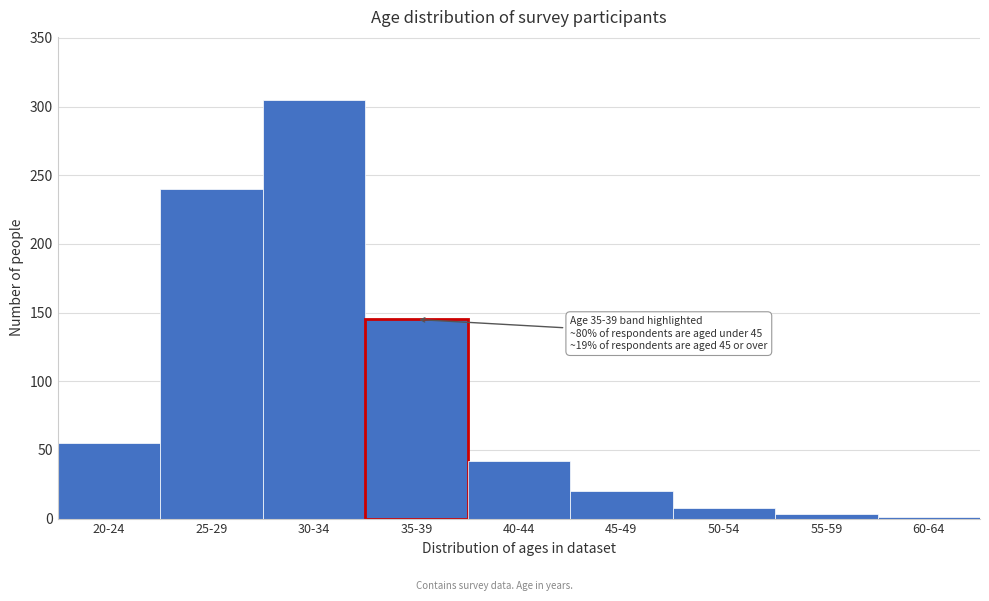

Reading left to right, what are all the values shown in this chart?

20-24=55	25-29=240	30-34=305	35-39=145	40-44=42	45-49=20	50-54=8	55-59=3	60-64=1